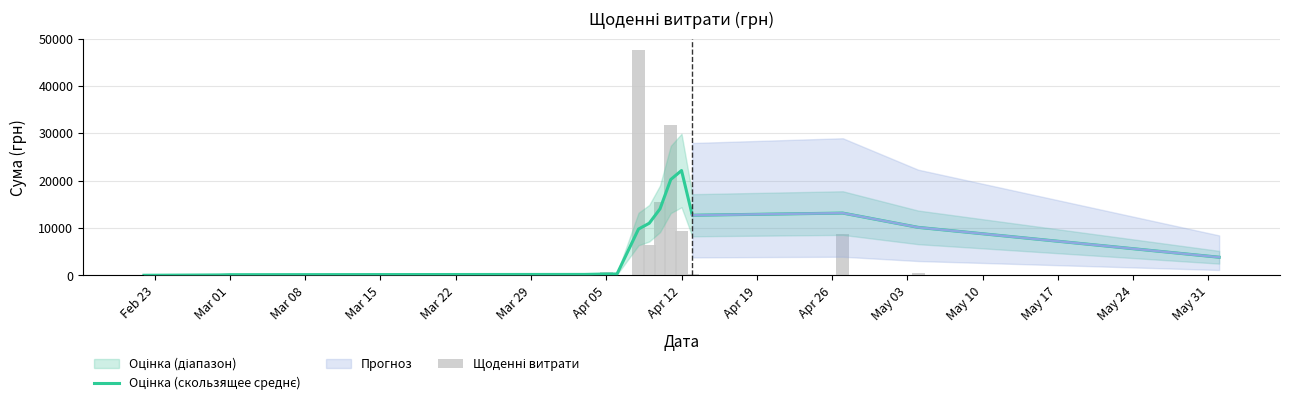

What is the sum of all Щоденні витрати values?

122109.8